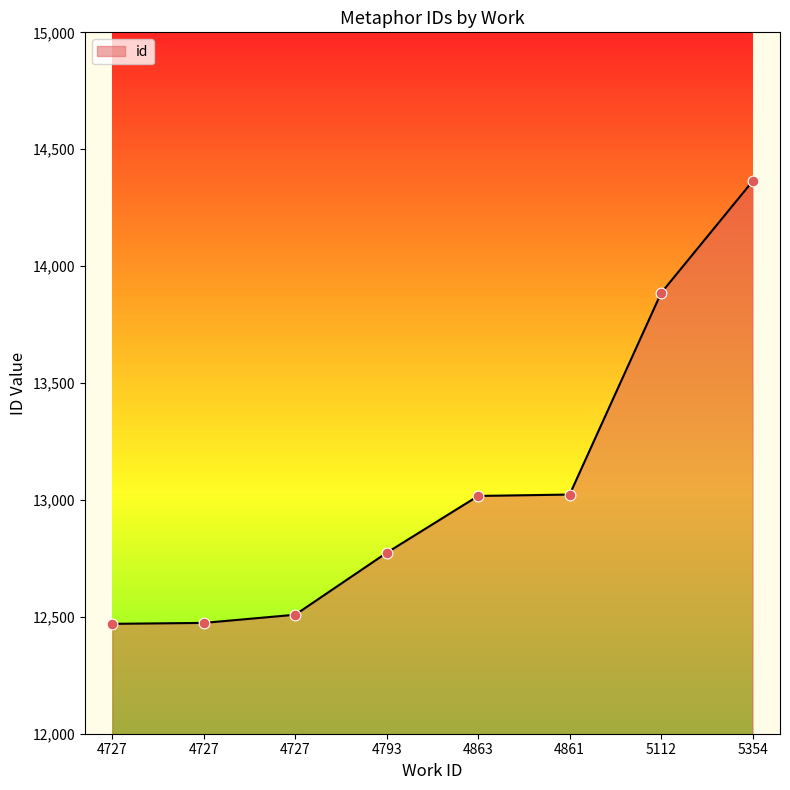

Count the number of data series in this chart.

1